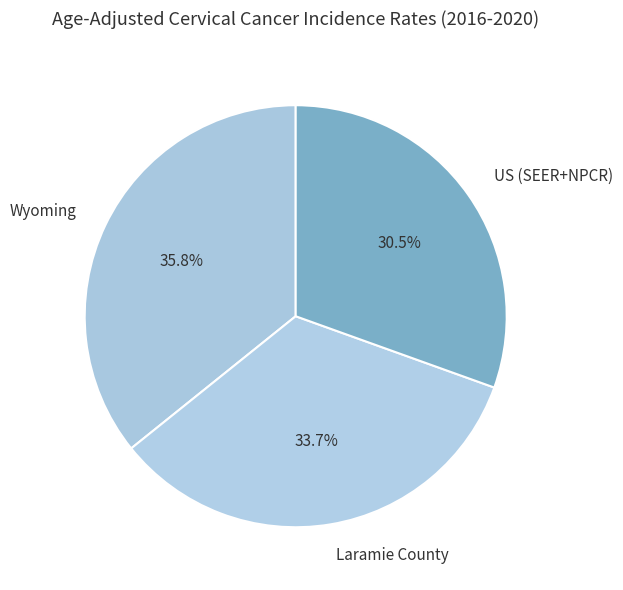

To the nearest percent, what is the difference between the largest and smallest slice percentages?

5%